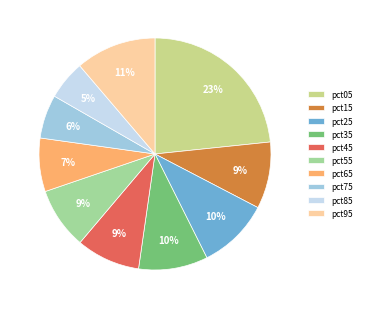

Do pct05 and pct15 together represent more than half of the pie?

No